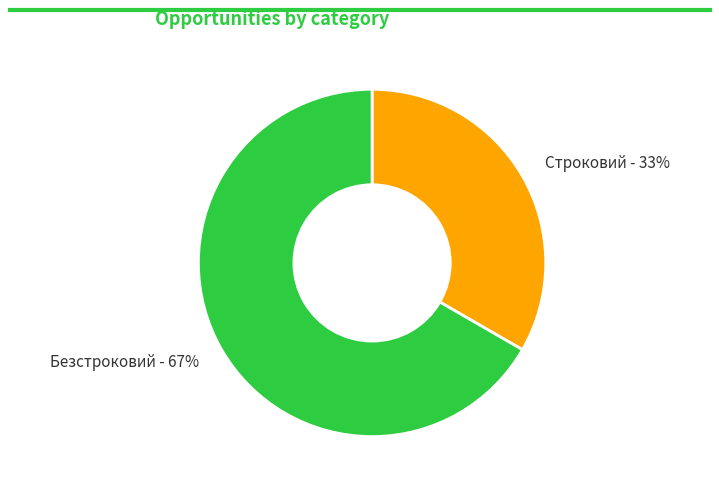

Which category has the smallest portion of the pie?

Строковий